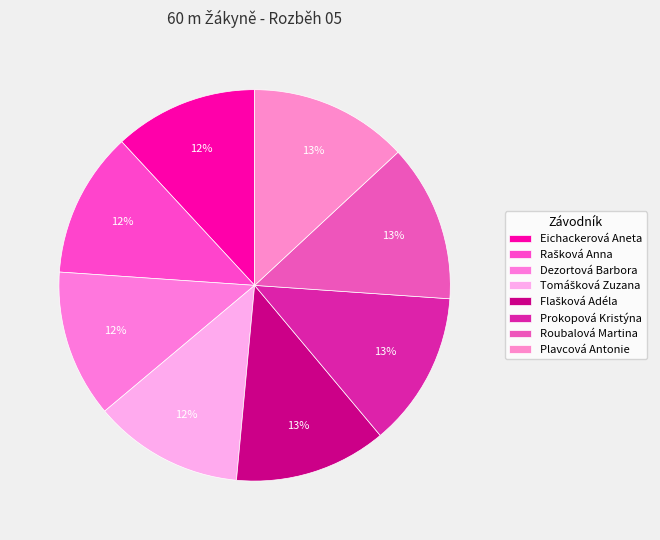

Between Plavcová Antonie and Eichackerová Aneta, which is larger?

Plavcová Antonie